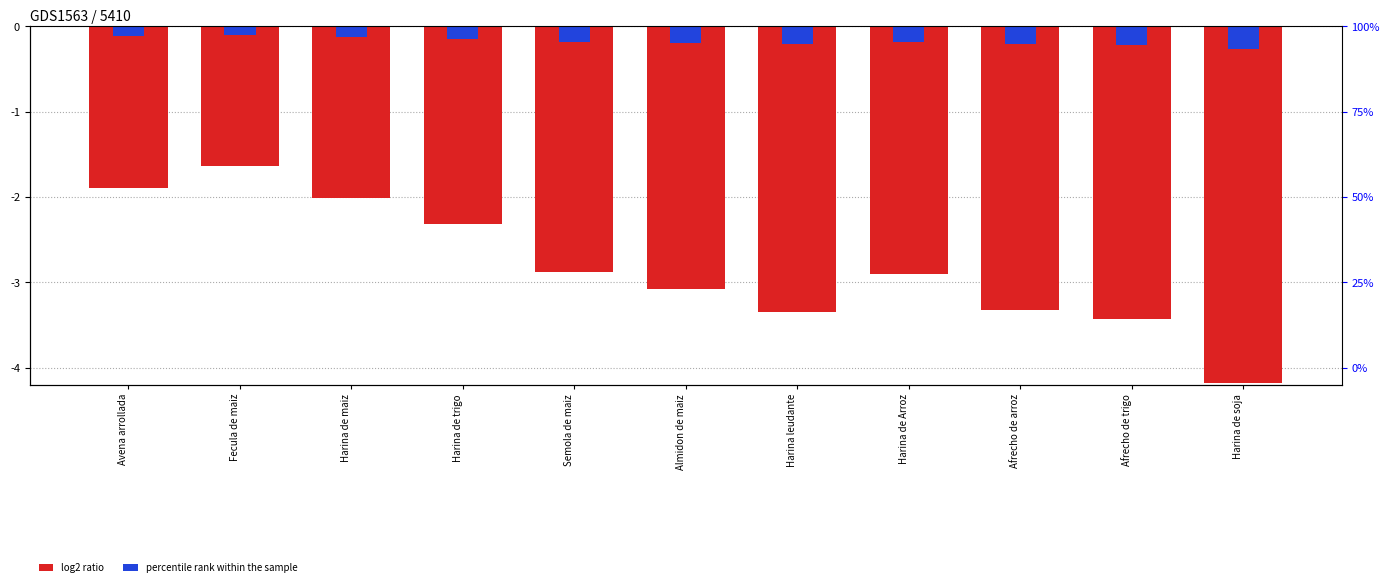

Reading left to right, list all the values displayed in this chart.

log2 ratio: Avena arrollada=-1.9	Fecula de maiz=-1.6	Harina de maiz=-2.0	Harina de trigo=-2.3	Semola de maiz=-2.9	Almidon de maiz=-3.1	Harina leudante=-3.4	Harina de Arroz=-2.9	Afrecho de arroz=-3.3	Afrecho de trigo=-3.4	Harina de soja=-4.2
percentile rank within the sample: Avena arrollada=-0.1	Fecula de maiz=-0.1	Harina de maiz=-0.1	Harina de trigo=-0.1	Semola de maiz=-0.2	Almidon de maiz=-0.2	Harina leudante=-0.2	Harina de Arroz=-0.2	Afrecho de arroz=-0.2	Afrecho de trigo=-0.2	Harina de soja=-0.3